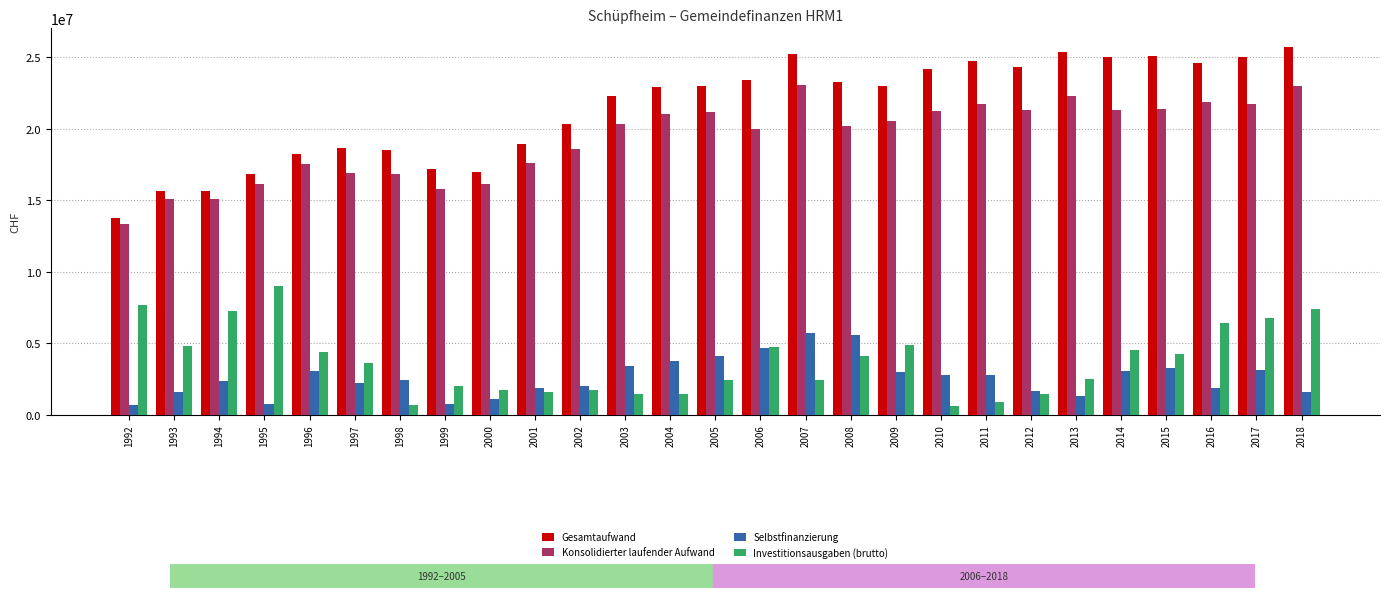

What value does the Selbstfinanzierung series have at 2010, to the nearest 50?

2767700